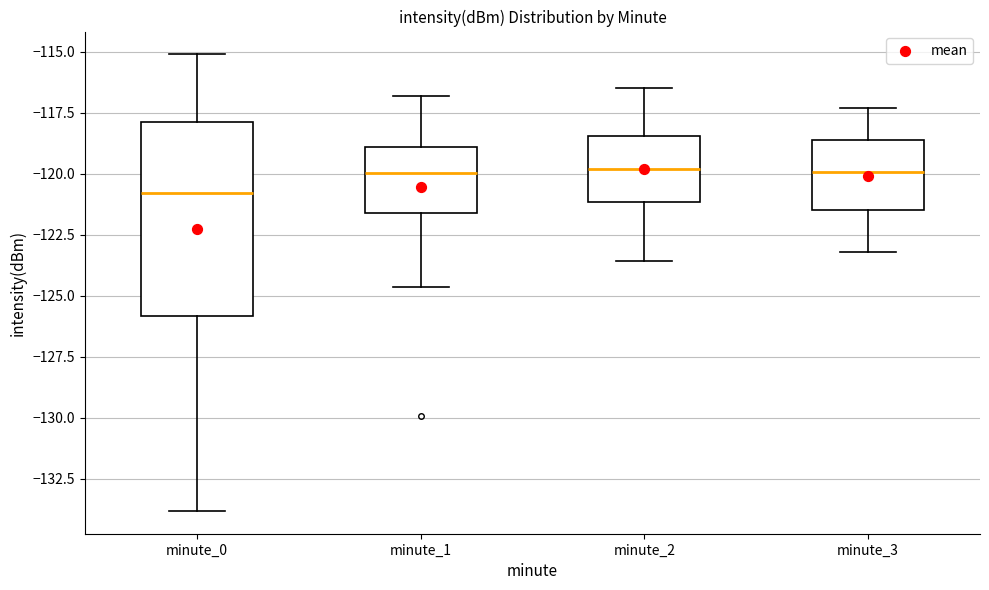

Where is the upper edge of the box for minute_2 on the y-axis? The values are not printed on the chart, so give them approximately, as read against the axis.

-118.5